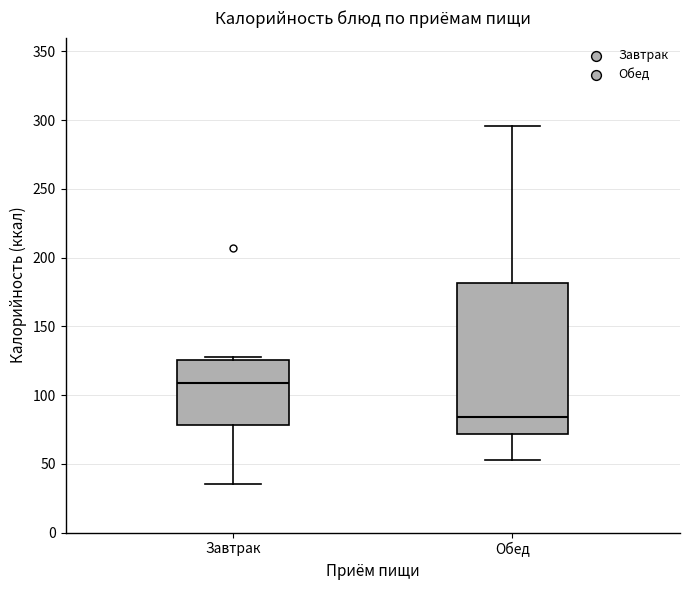

Which box is the tallest, from its lower edge to its upper edge?

Обед